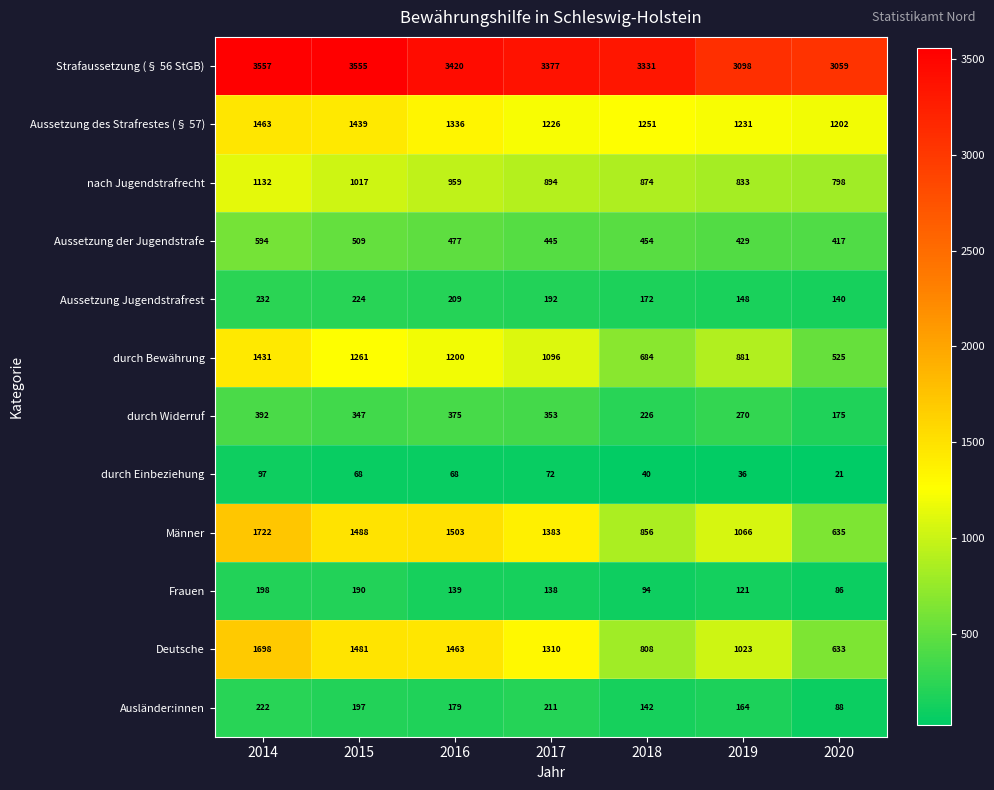

Read the Aussetzung des Strafrestes (§ 57) value at 2019, to the nearest 10.

1230